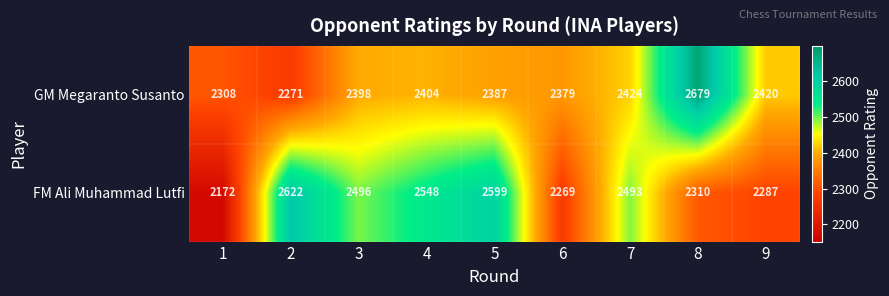

List the series in order of their peak value, lowest first.

FM Ali Muhammad Lutfi, GM Megaranto Susanto